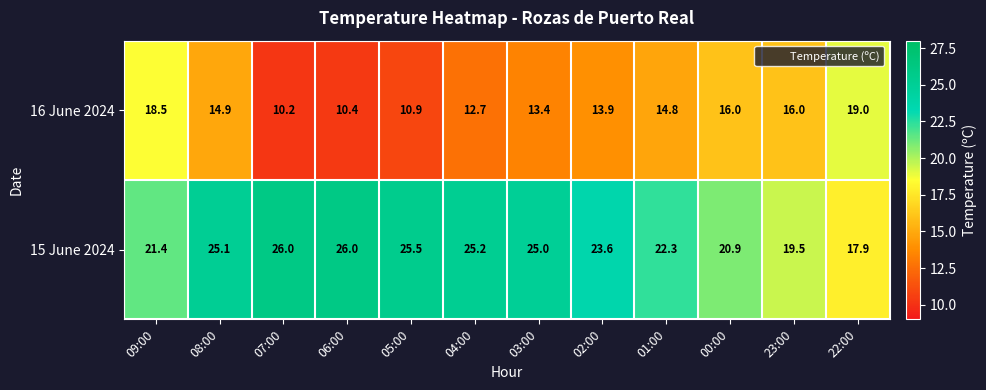

The 15 June 2024 series shows 25.5 at 05:00. True or false?

True